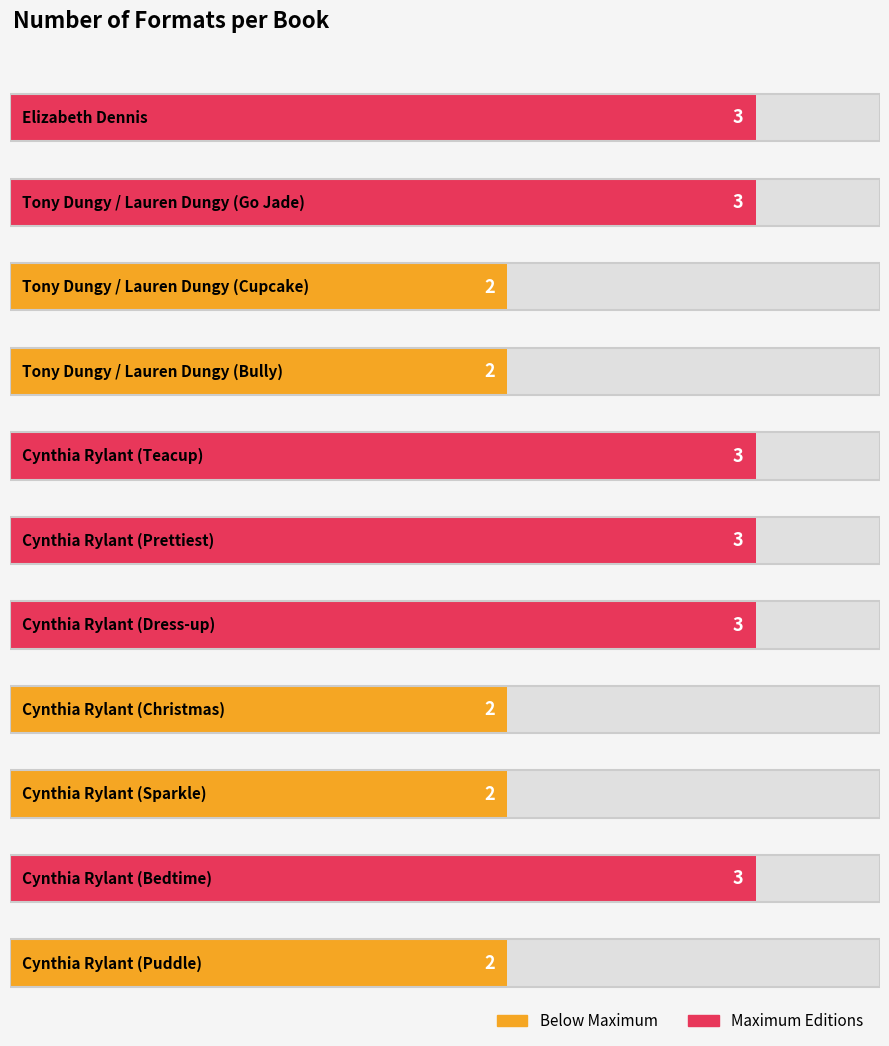

Reading right to left, what are all the values shown in this chart?

Cynthia Rylant (Puddle)=2	Cynthia Rylant (Bedtime)=3	Cynthia Rylant (Sparkle)=2	Cynthia Rylant (Christmas)=2	Cynthia Rylant (Dress-up)=3	Cynthia Rylant (Prettiest)=3	Cynthia Rylant (Teacup)=3	Tony Dungy / Lauren Dungy (Bully)=2	Tony Dungy / Lauren Dungy (Cupcake)=2	Tony Dungy / Lauren Dungy (Go Jade)=3	Elizabeth Dennis=3